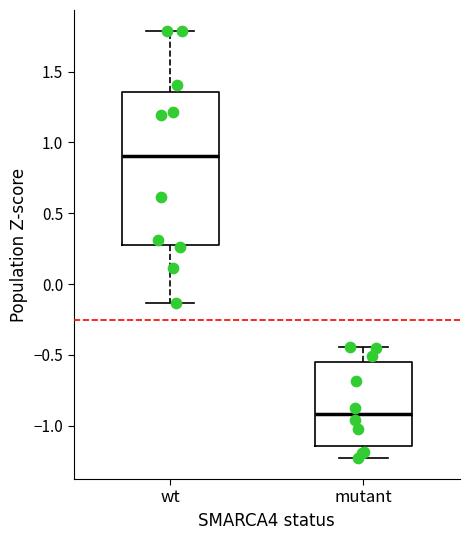

Reading left to right, read every box against the y-axis: the position of its median line, the range the box covers, and the ends of its whiskers. The values are not printed on the chart, so give them approximately, as read against the axis.

wt: median 0.90, box 0.30 to 1.35, whiskers -0.15 to 1.80
mutant: median -0.90, box -1.15 to -0.55, whiskers -1.25 to -0.45